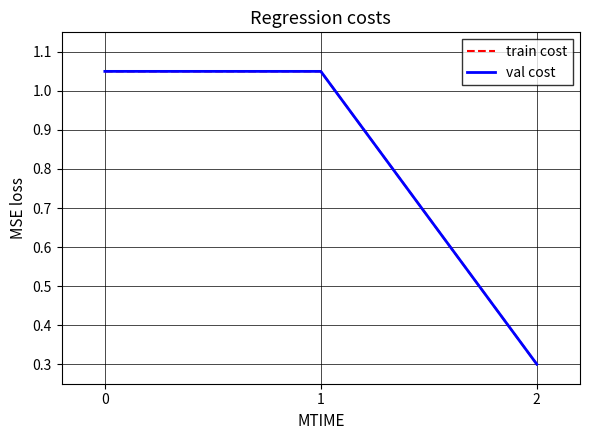

What is the lowest value of the val cost series?

0.3